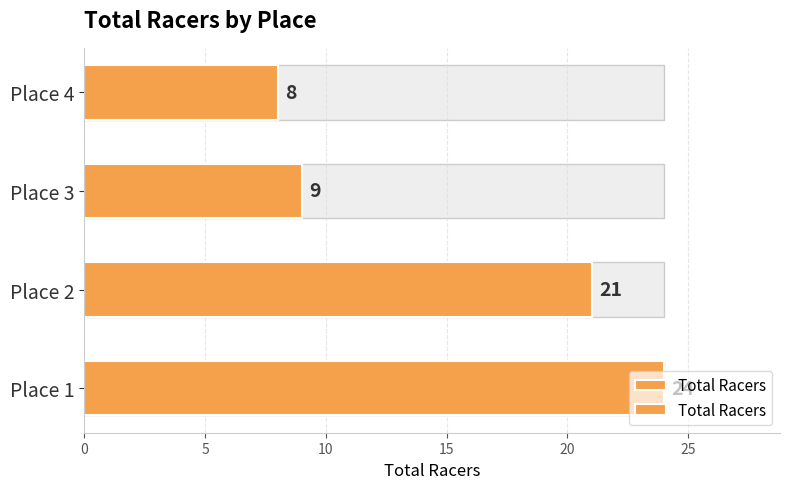

Reading left to right, extract all data points from this chart.

0=24	5=21	10=9	15=8